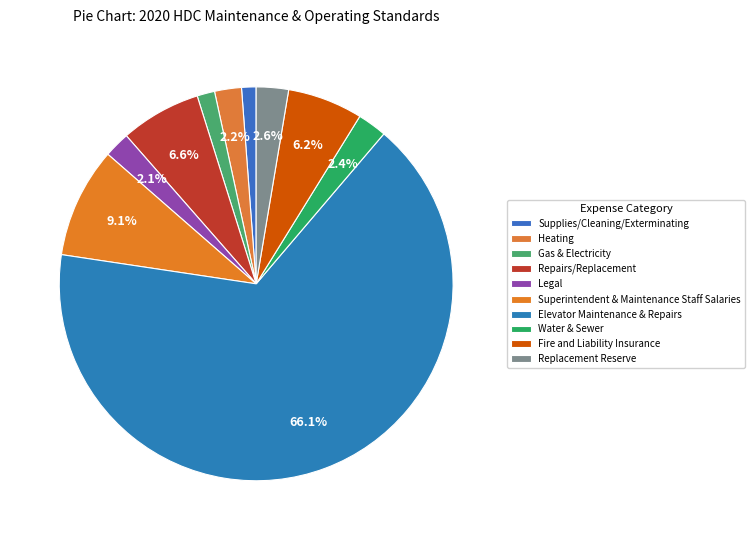

What percentage is NOT represented by Replacement Reserve?

97.4%